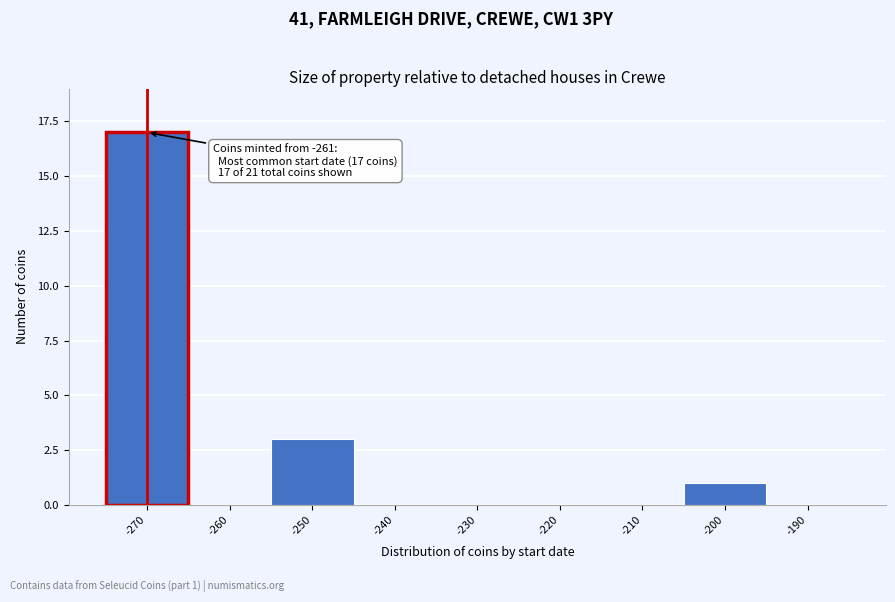

Reading right to left, transcribe all the data shown in this chart.

-190=0	-200=1	-210=0	-220=0	-230=0	-240=0	-250=3	-260=0	-270=17